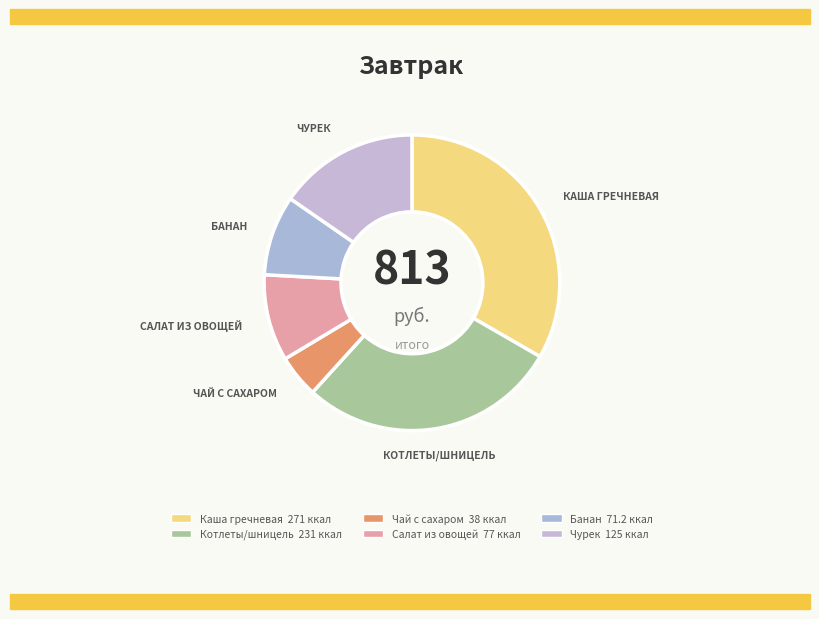

To the nearest percent, what percentage of the pie is Салат из овощей?

9%